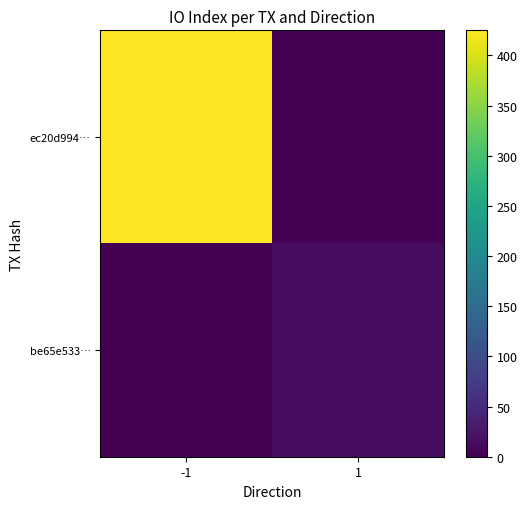

Reading right to left, extract all data points from this chart.

ec20d994…: 1=0	-1=425
be65e533…: 1=14	-1=0